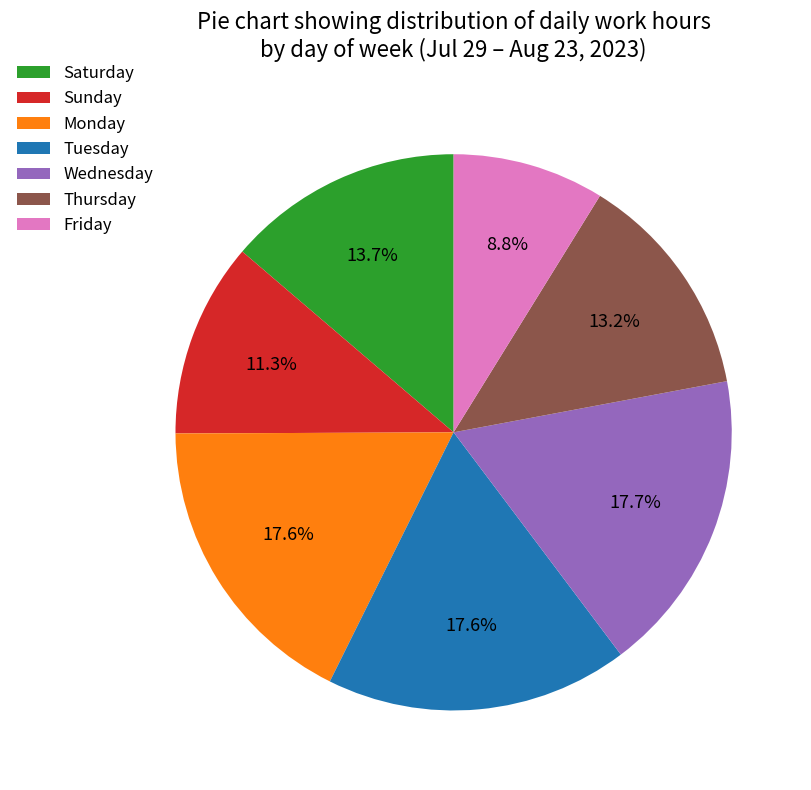

Is Wednesday the majority of the pie?

No